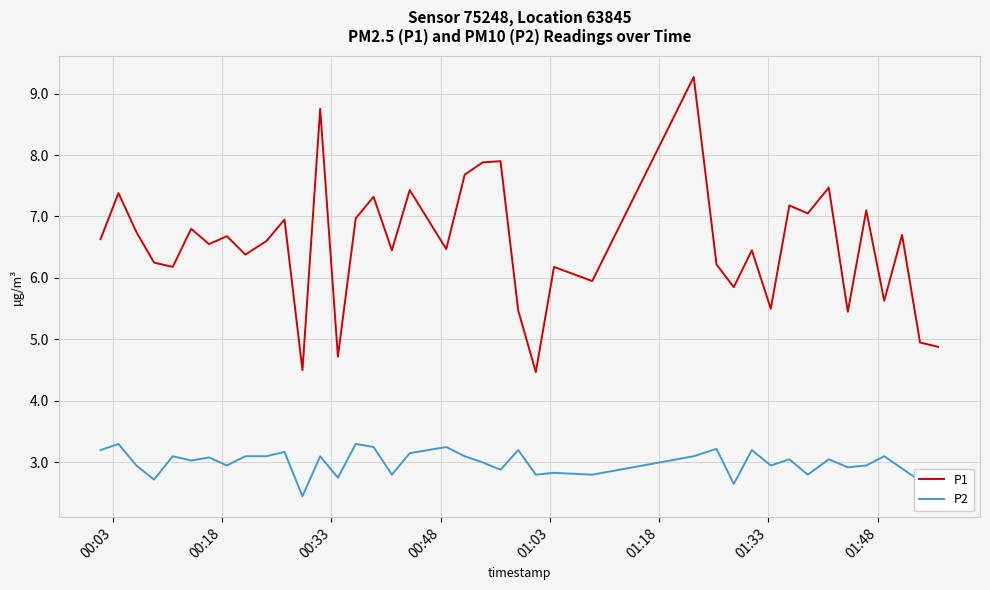

Which series has the widest spread of values?

P1